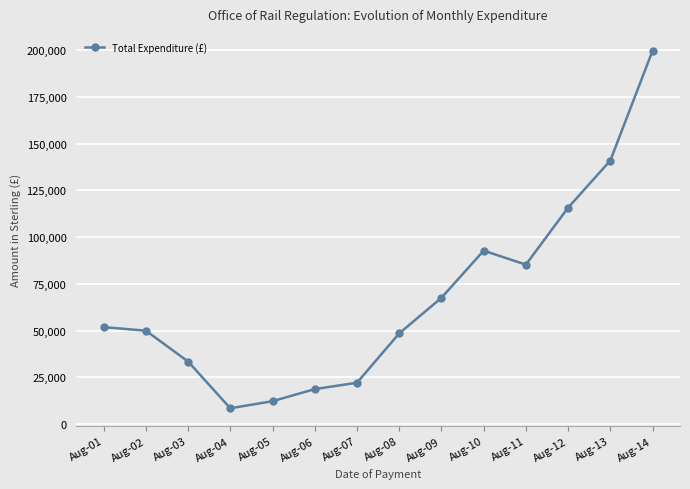

What is the ratio of the value at Aug-09 to the value at Aug-12?

0.6